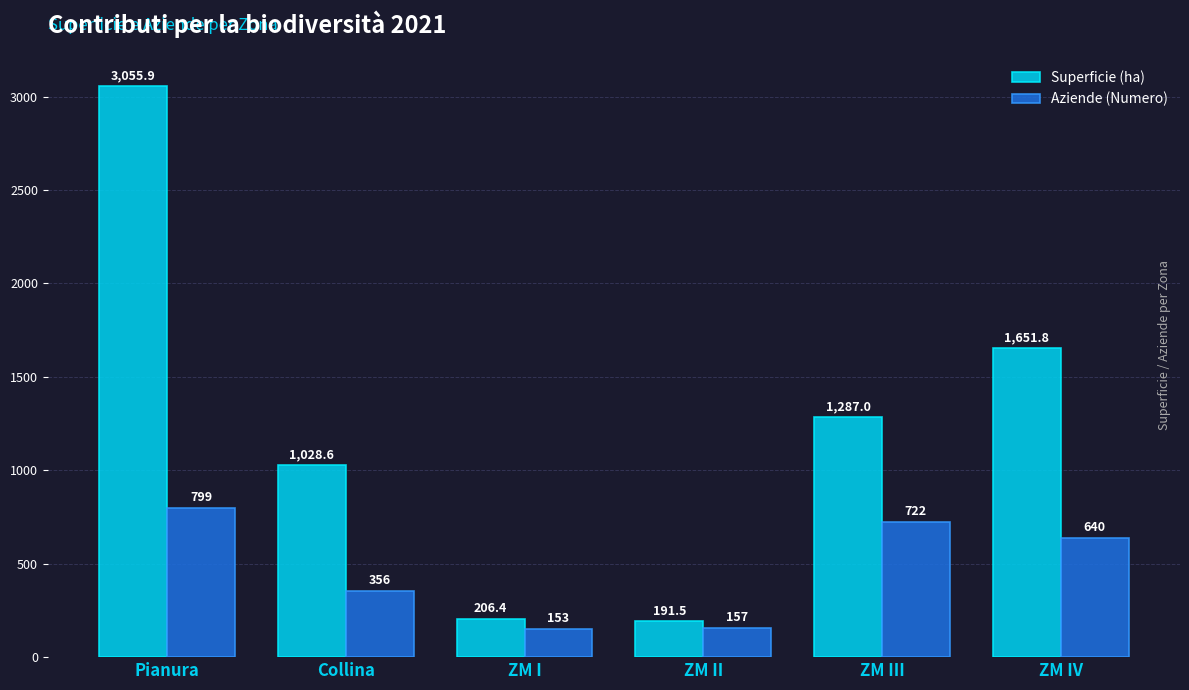

At which category is the sum across all series the highest?

Pianura